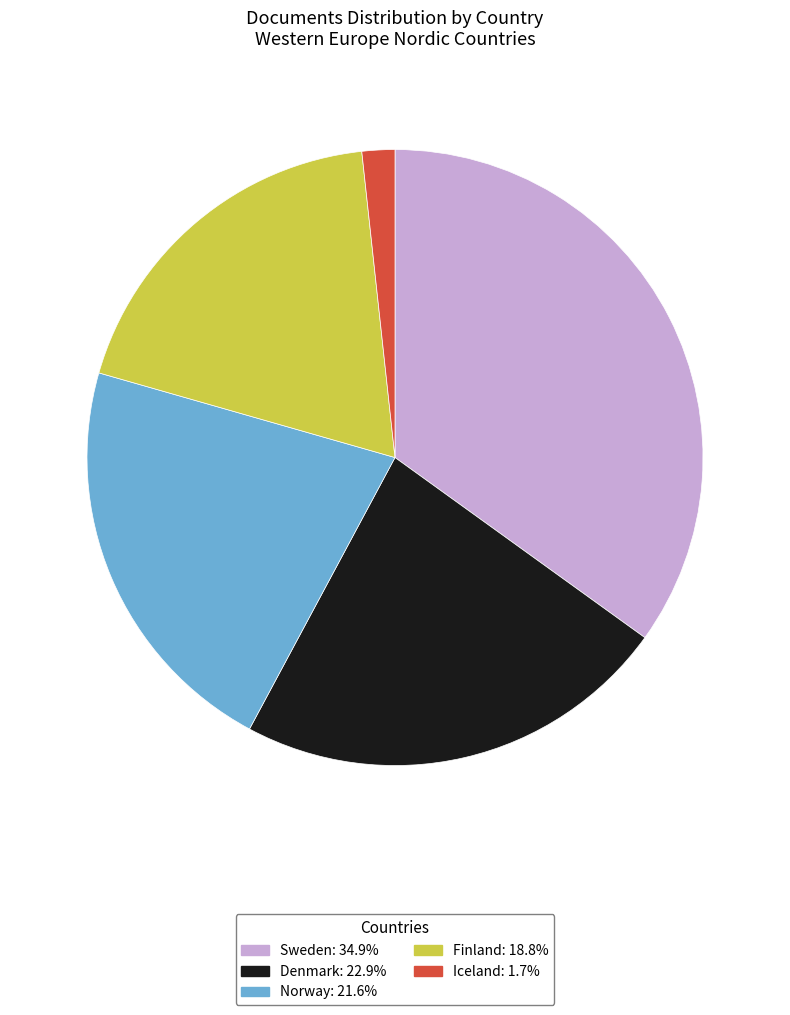

Does Norway: 21.6% account for over 50% of the chart?

No